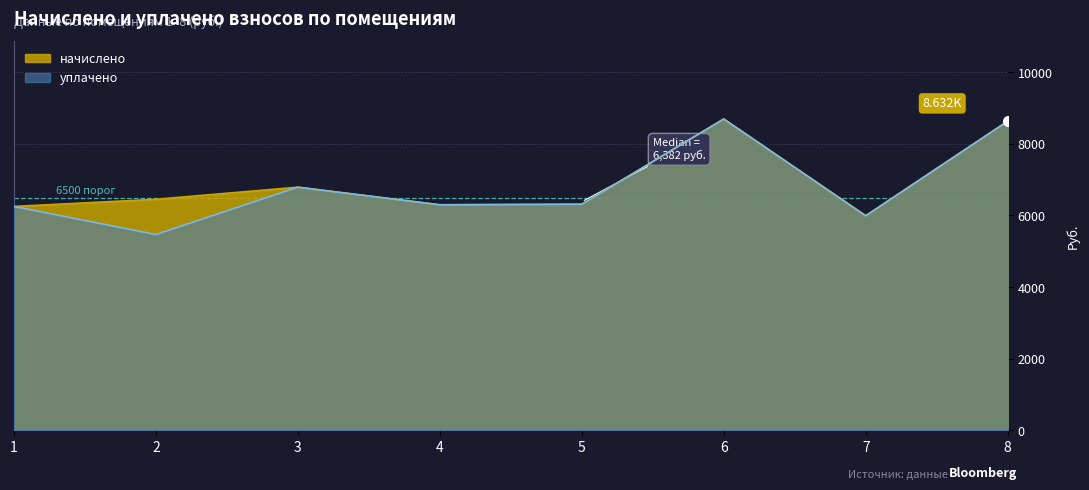

How many data points in начислено are above 6451?

4